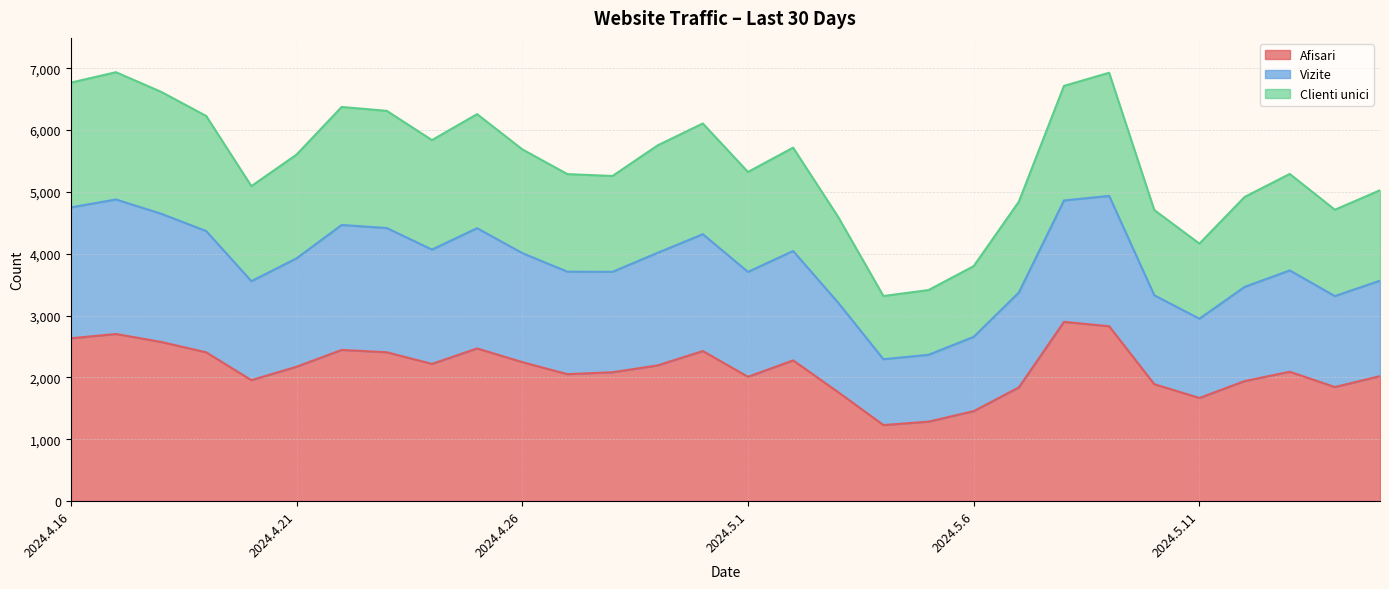

Which has a higher value, 2024.4.25 or 2024.5.7?

2024.4.25